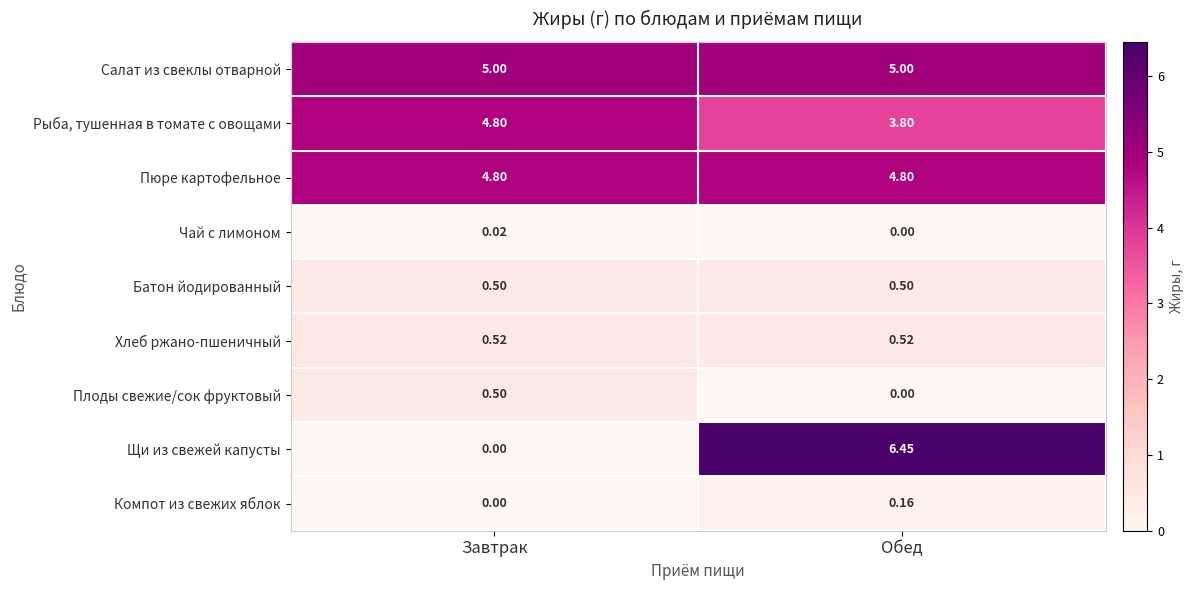

What is the difference between the highest and lowest values at Завтрак?

5.0